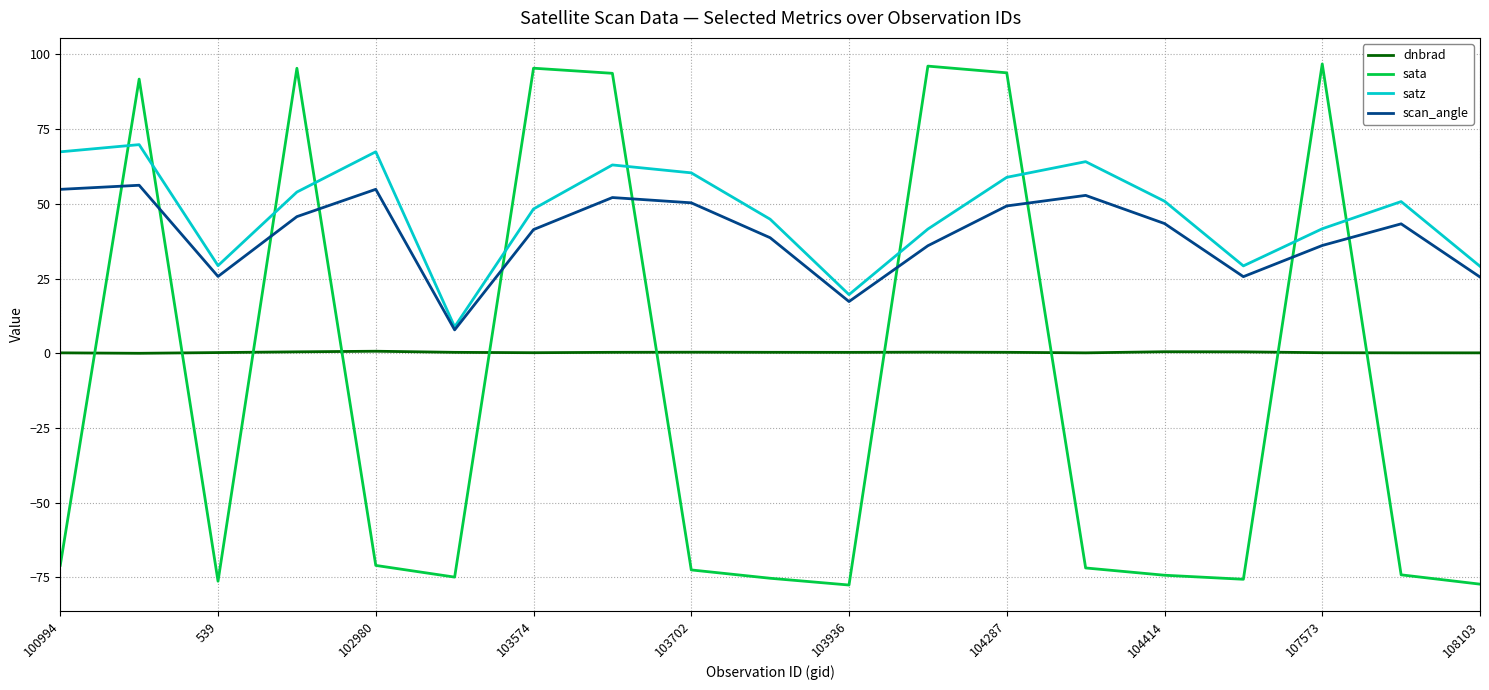

What is the difference between the second highest and second lowest values in the scan_angle series?

37.6